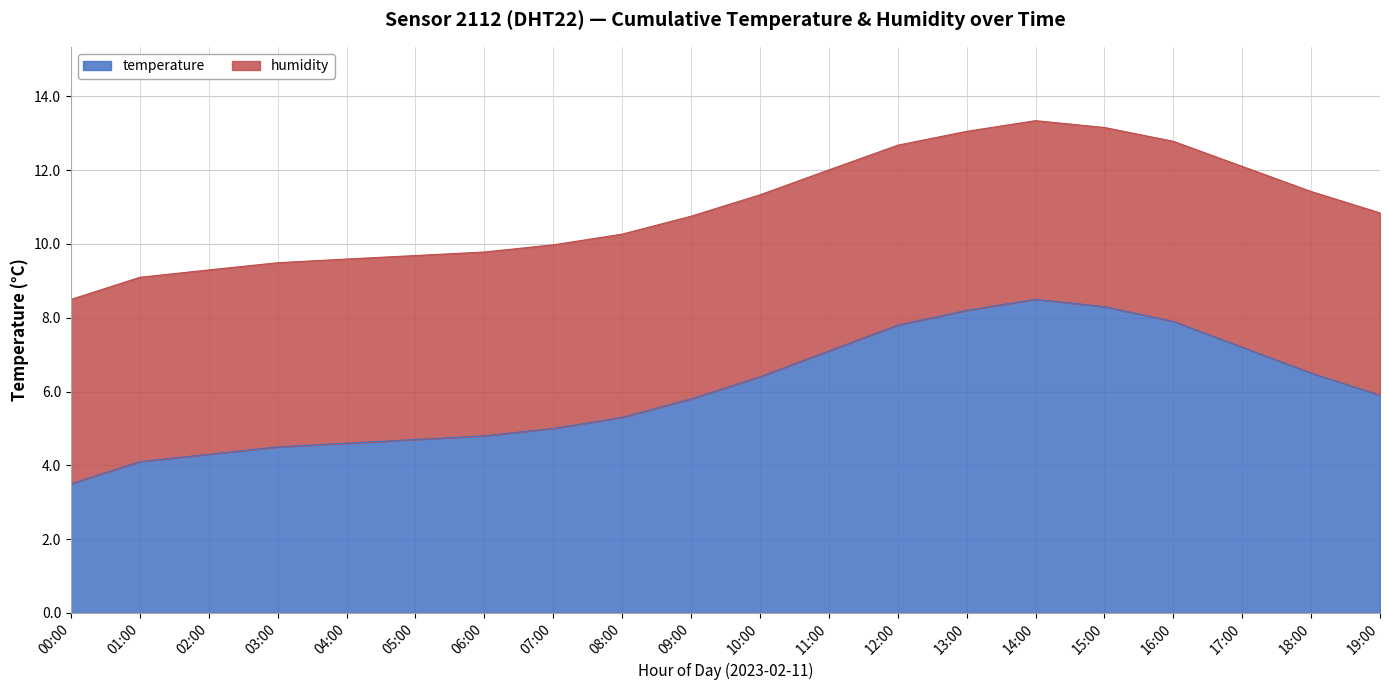

True or false: humidity has a value of 16.6 at 09:00.

False